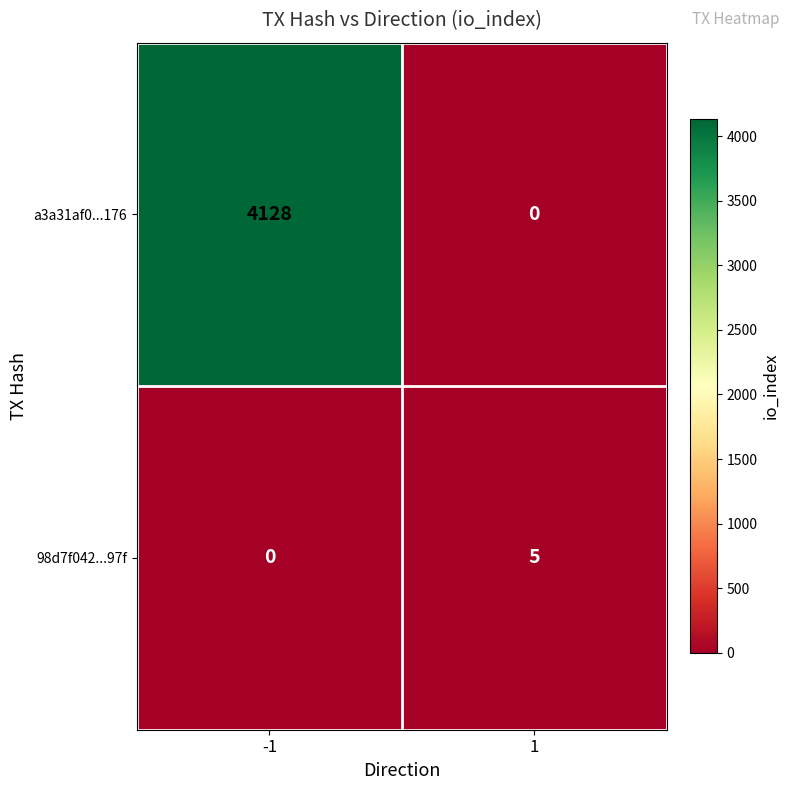

Which series changed the most between -1 and 1?

a3a31af0...176